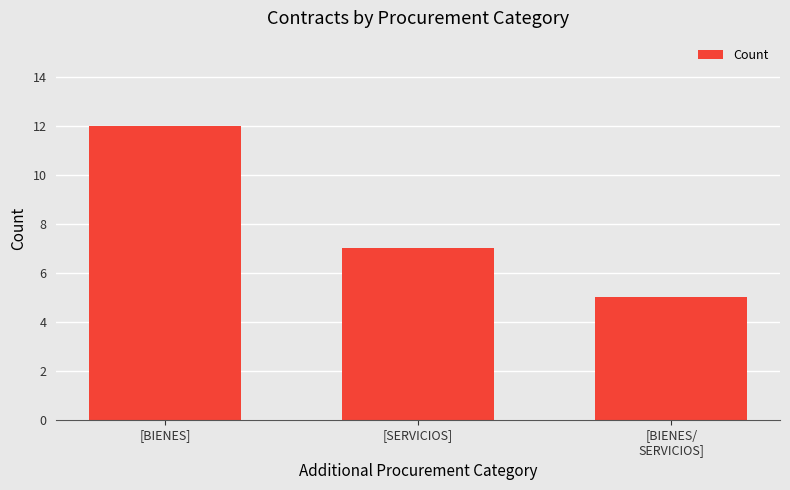

List the labels in order of value, smallest first.

[BIENES/
SERVICIOS], [SERVICIOS], [BIENES]